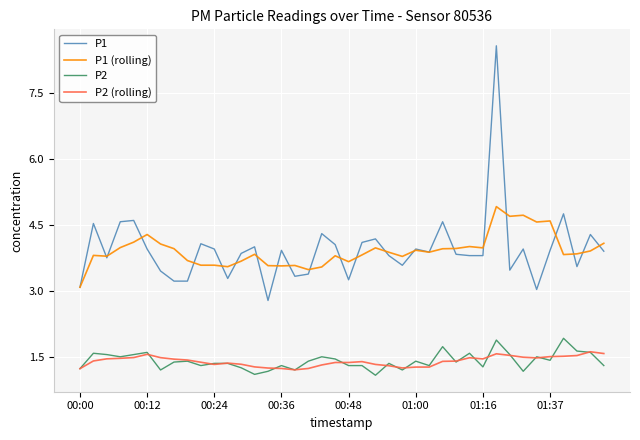

True or false: P2 (rolling) and P1 cross at least once.

False